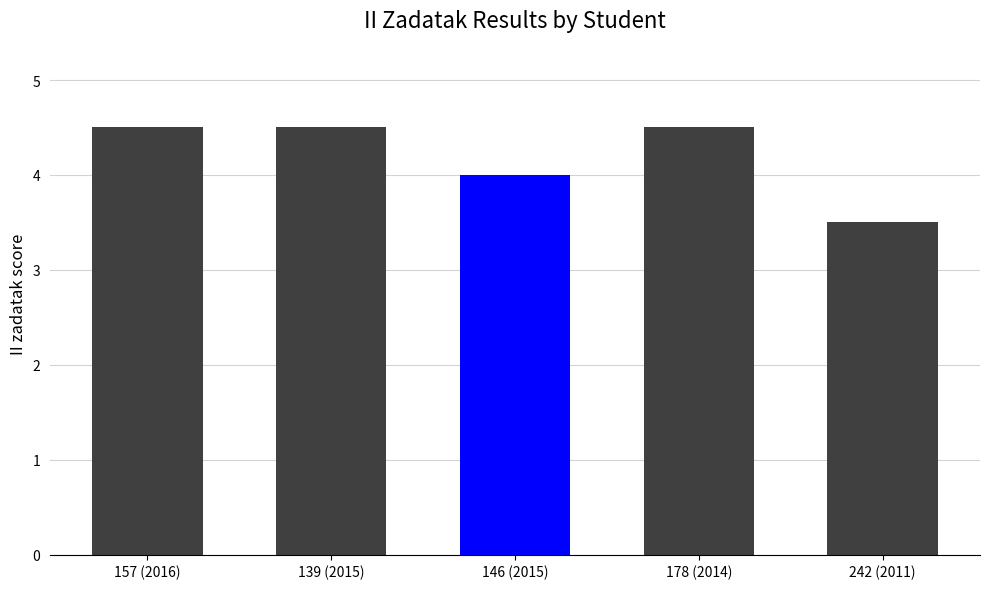

Count the number of categories in the chart.

5